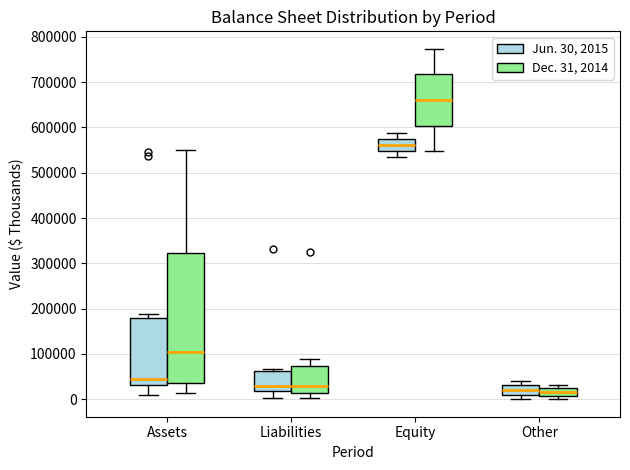

Reading left to right, read every box against the y-axis: the position of its median line, the range the box covers, and the ends of its whiskers. The values are not printed on the chart, so give them approximately, as read against the axis.

Assets (Jun. 30, 2015): median 40000, box 30000 to 180000, whiskers 10000 to 190000
Assets (Dec. 31, 2014): median 100000, box 30000 to 320000, whiskers 10000 to 550000
Liabilities (Jun. 30, 2015): median 30000, box 20000 to 60000, whiskers 0 to 70000
Liabilities (Dec. 31, 2014): median 30000, box 10000 to 70000, whiskers 0 to 90000
Equity (Jun. 30, 2015): median 560000, box 550000 to 570000, whiskers 540000 to 590000
Equity (Dec. 31, 2014): median 660000, box 600000 to 720000, whiskers 550000 to 770000
Other (Jun. 30, 2015): median 20000, box 10000 to 30000, whiskers 0 to 40000
Other (Dec. 31, 2014): median 20000 (inside the box), box 10000 to 20000, whiskers 0 to 30000